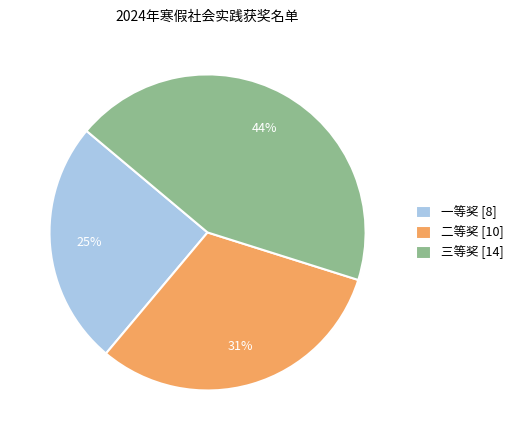

Which category has the biggest portion of the pie?

三等奖